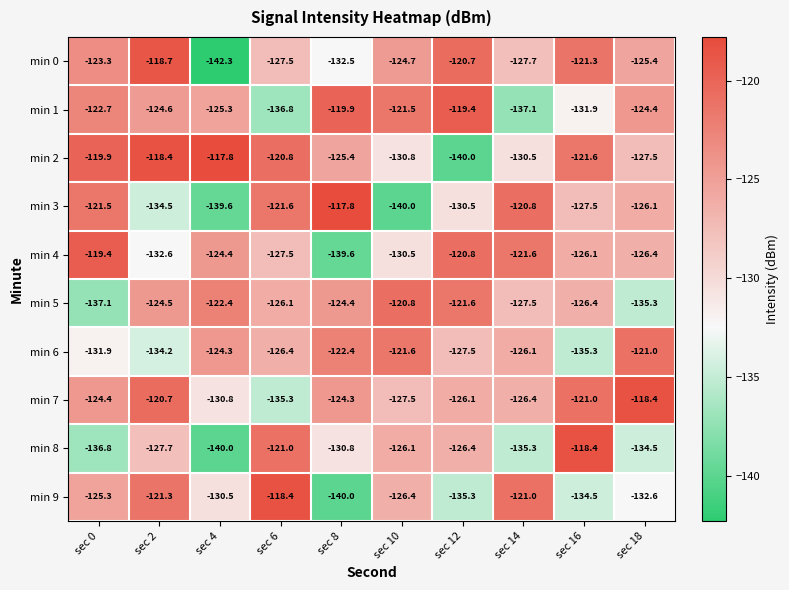

What is the spread (max minus min) of values at sec 18?

16.9